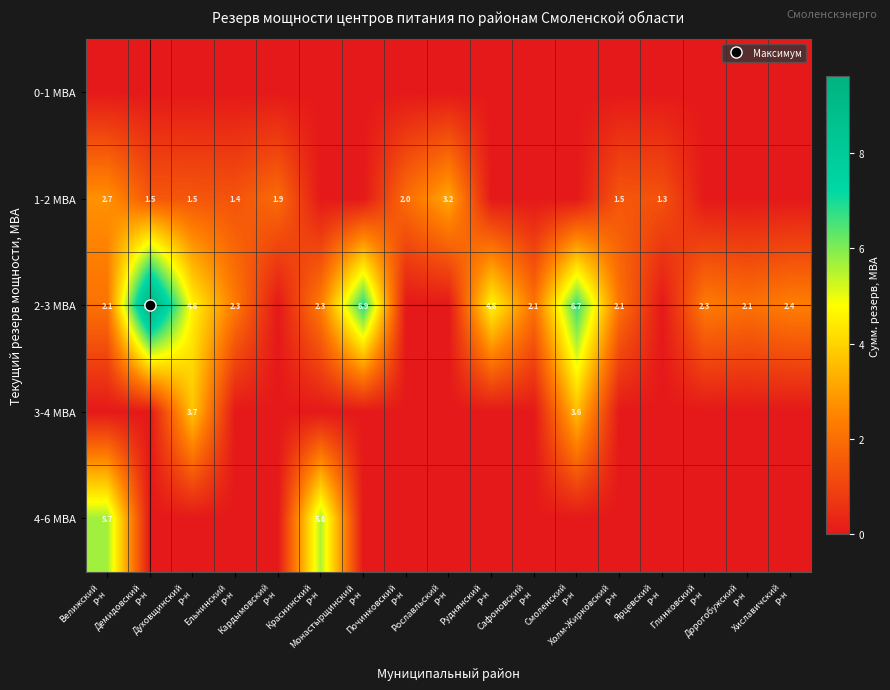

Which category has the highest value in the 3-4 МВА series?

Духовщинский р-н